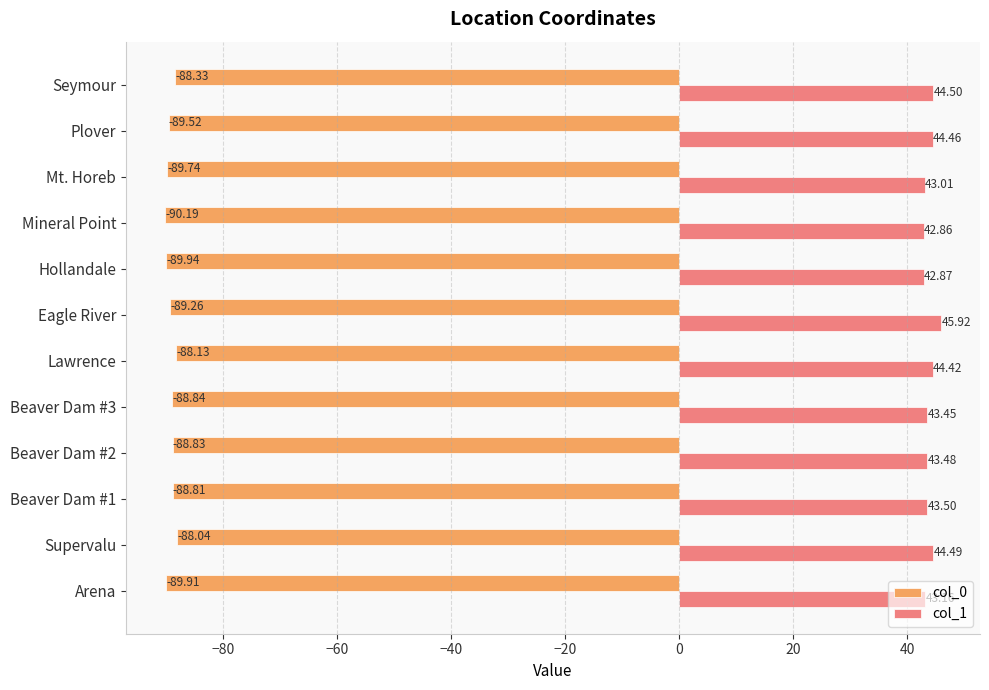

At how many categories does at least one series exceed 3?

12